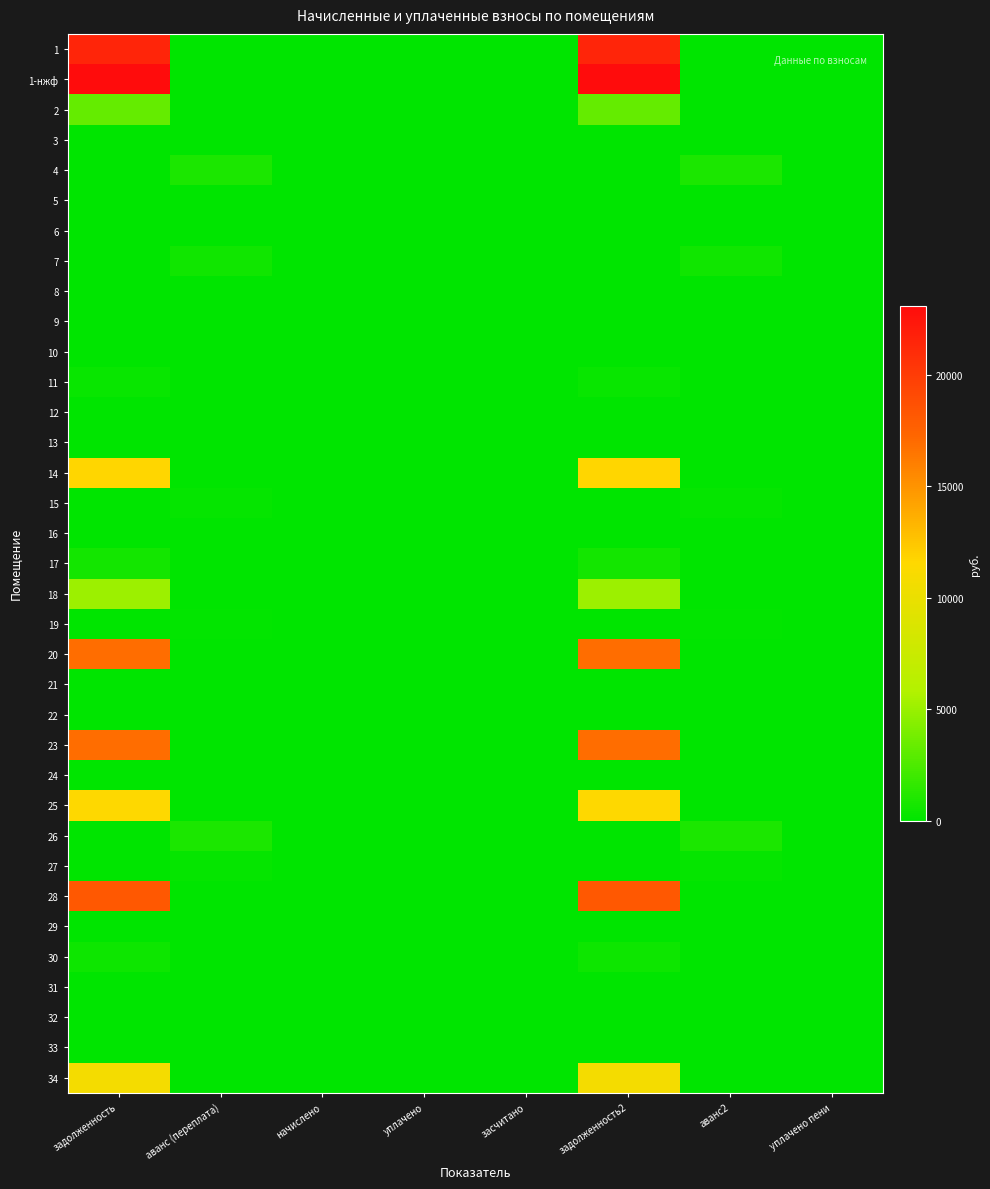

What is the maximum value shown in the chart?

23102.8